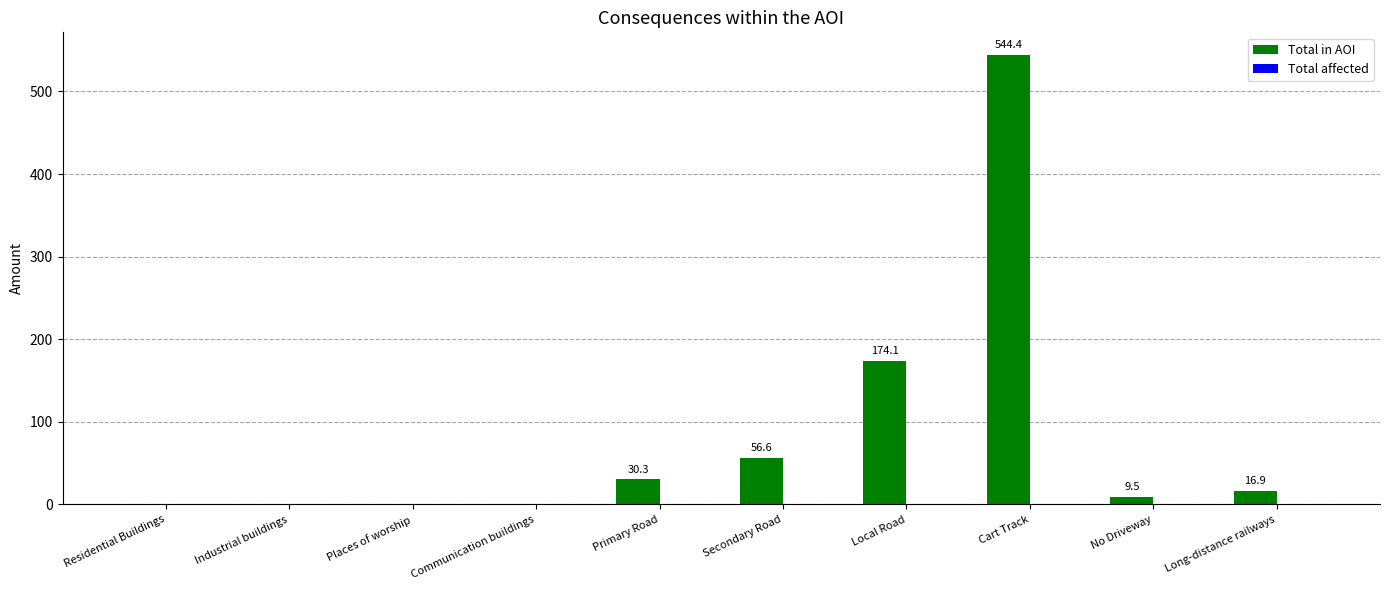

True or false: the data shows 174.1 at Local Road.

True